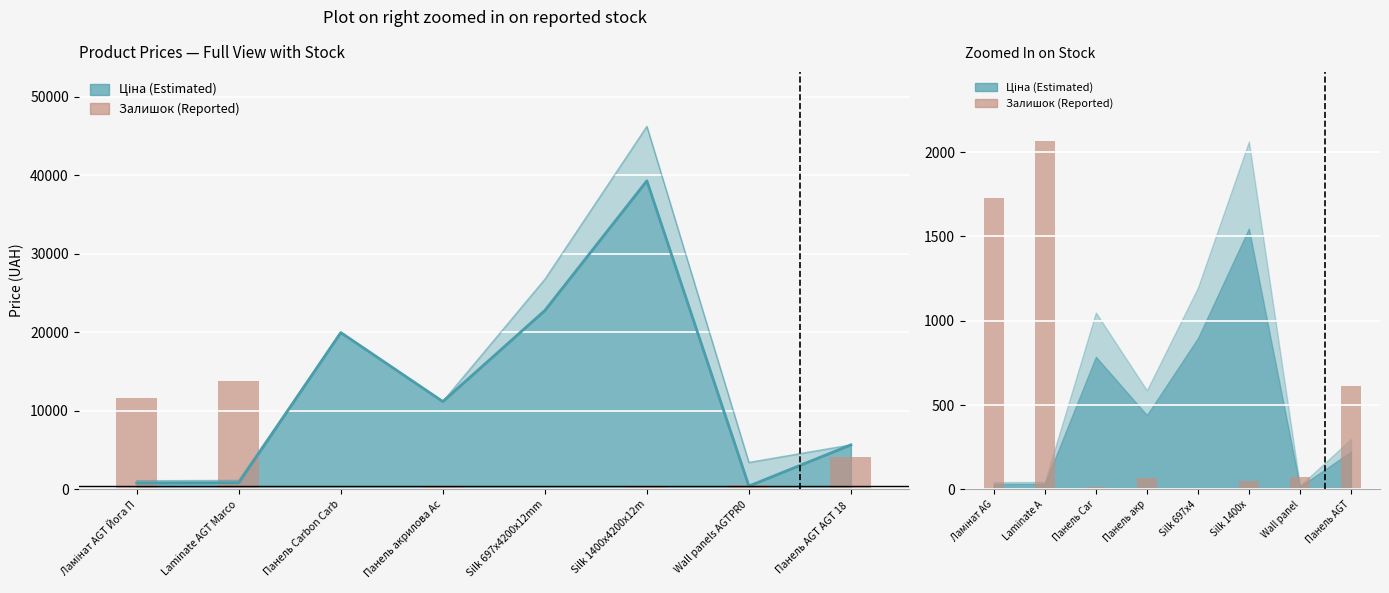

What is the value of the 7th bar from the left?

75